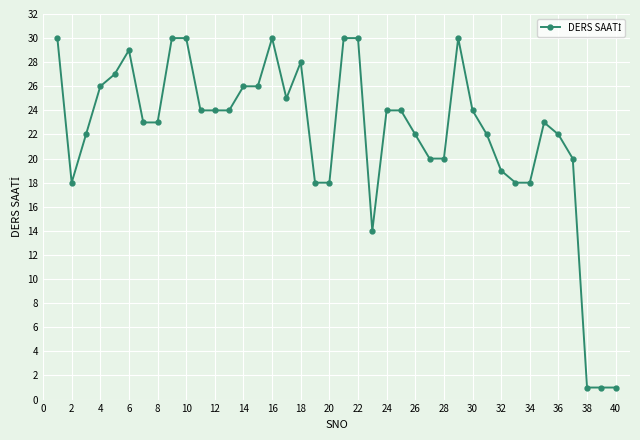

What is the greatest value displayed?

30